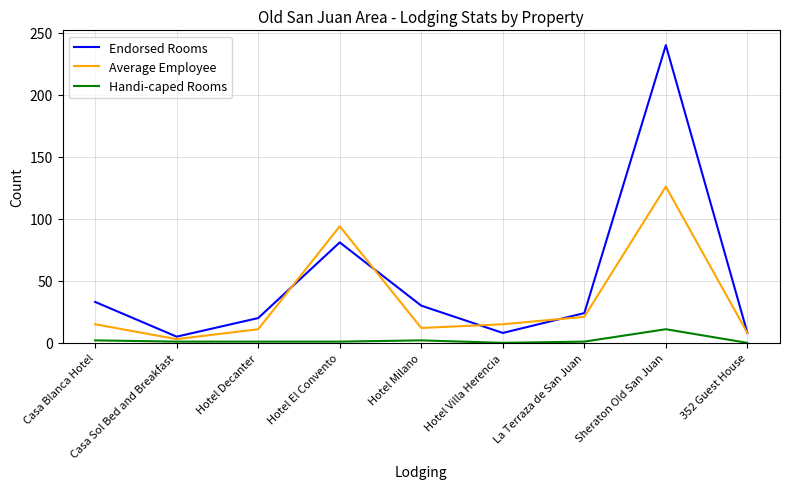

True or false: Average Employee and Endorsed Rooms cross at least once.

True